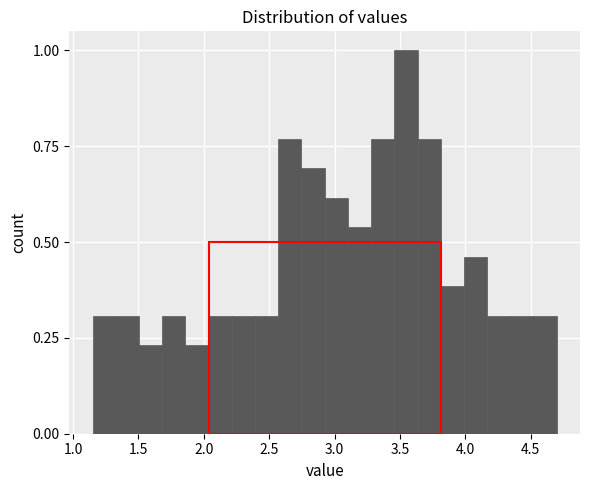

Around what value on the x-axis is the tallest bar? Give the approximate position of its centre, as read against the axis.

3.55